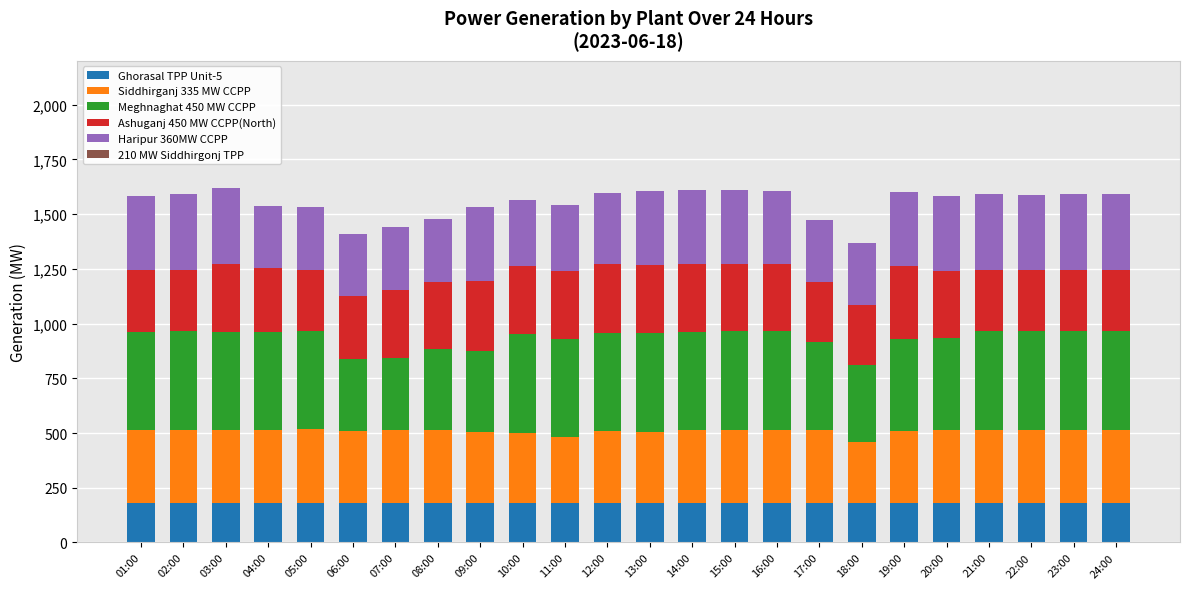

What is the sum of the Ghorasal TPP Unit-5 values at 15:00 and 20:00?

360